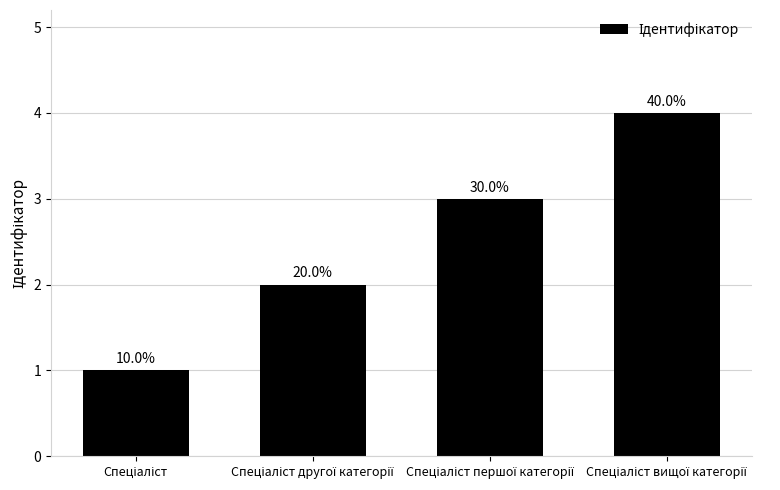

What is the greatest value displayed?

4